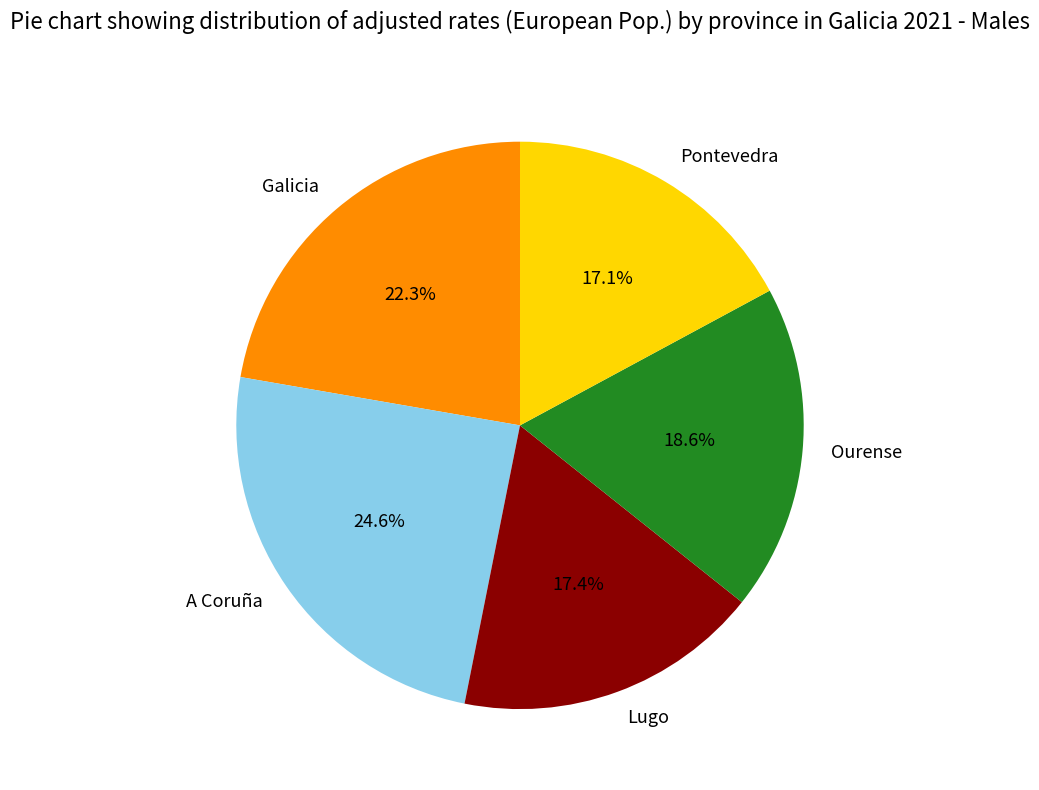

The Lugo slice represents 23% of the pie. True or false?

False